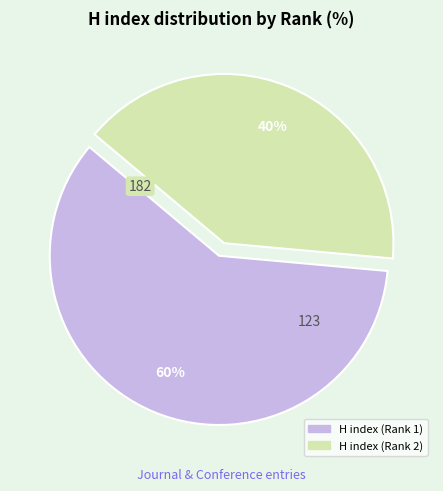

Is the sum of H index (Rank 1) and H index (Rank 2) greater than half?

Yes